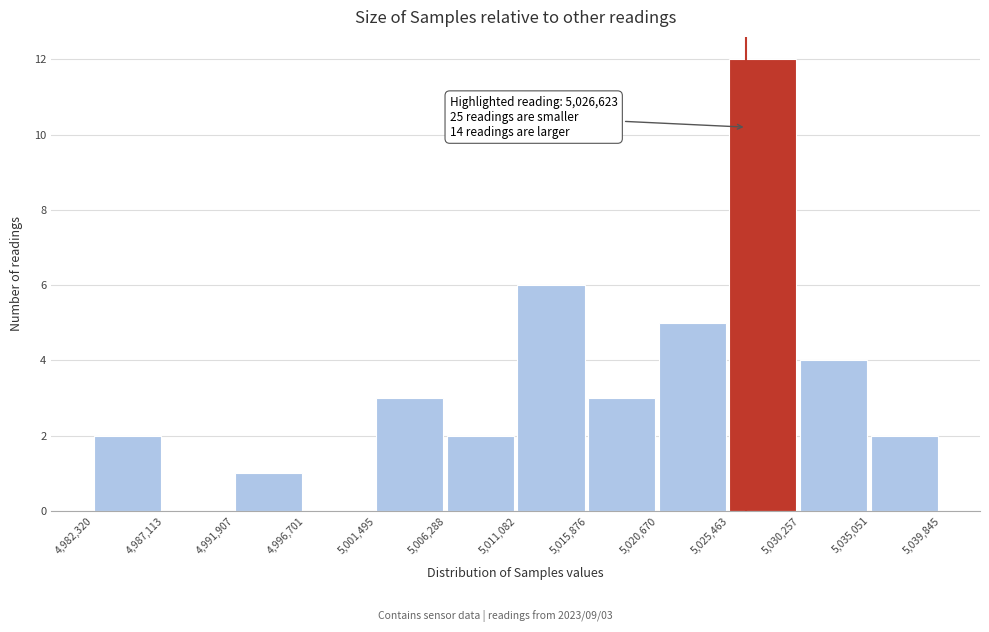

Over which range of the x-axis is the bar tallest?

5,025,463 to 5,030,257